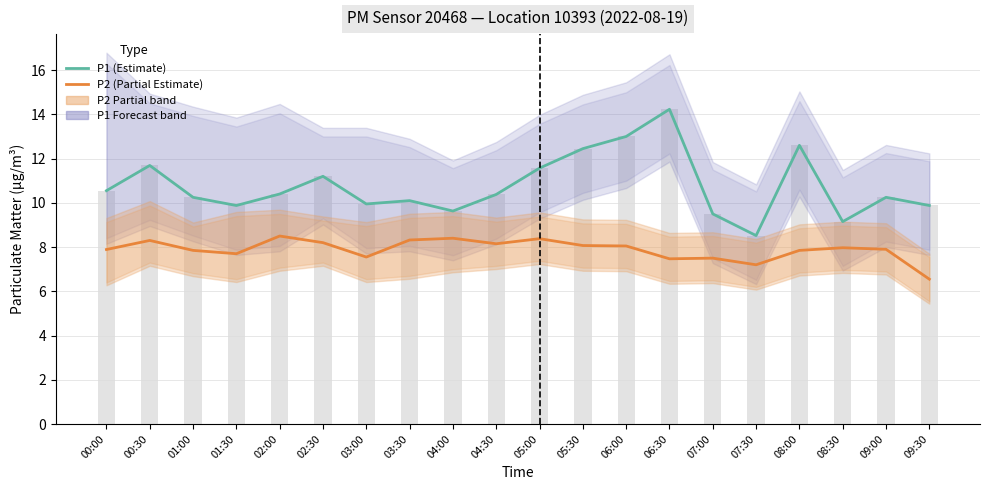

How many values in the P2 (Partial Estimate) series are below 7?

1